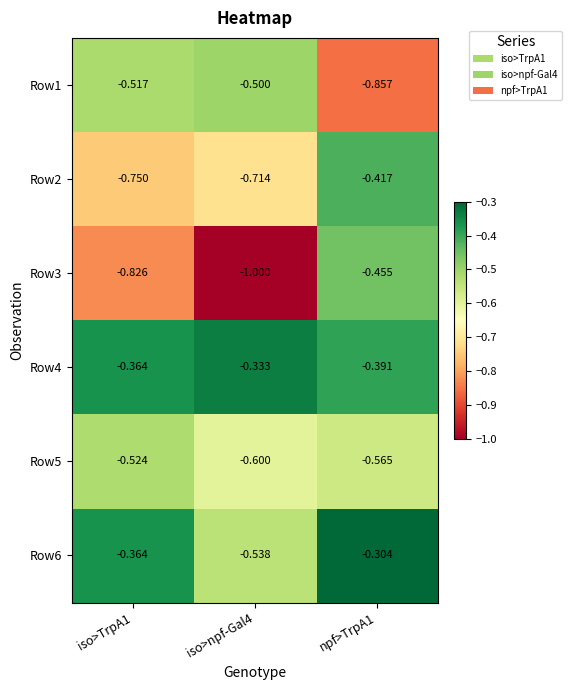

Is the value of Row3 at iso>TrpA1 greater than the value of Row2 at iso>npf-Gal4?

No